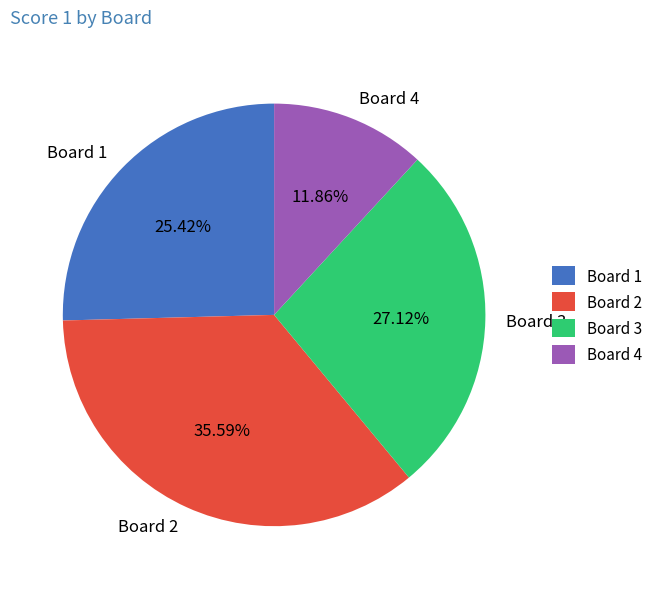

To the nearest percent, what is the difference between the Board 4 and Board 1 slice percentages?

14%